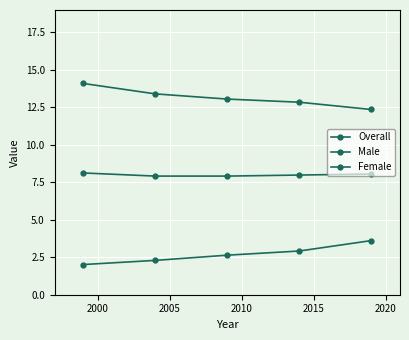

How many lines are shown in the chart?

3